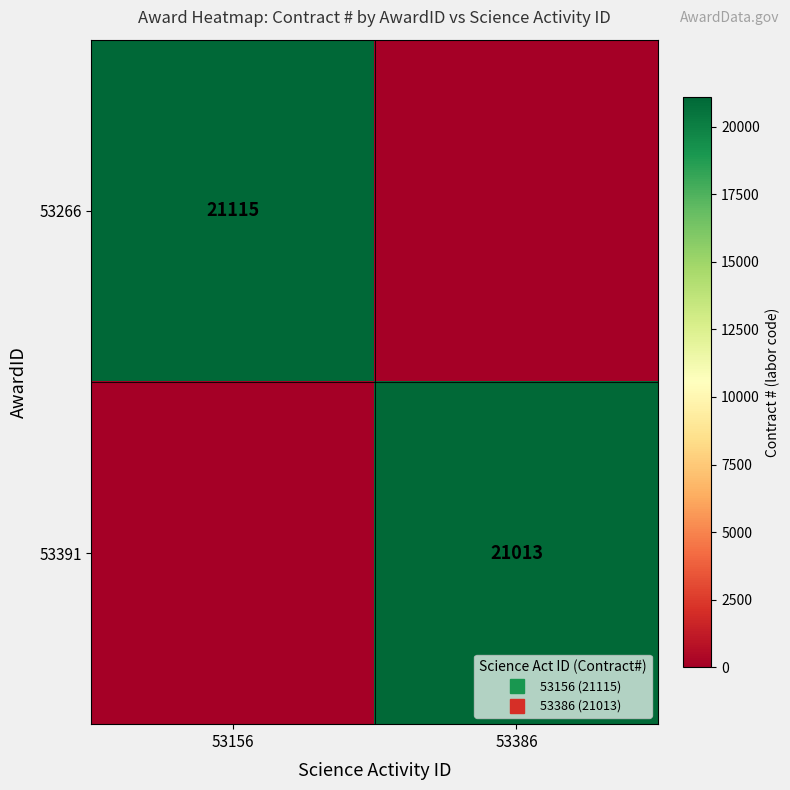

Between 53156 and 53386, which series saw the biggest shift?

53266